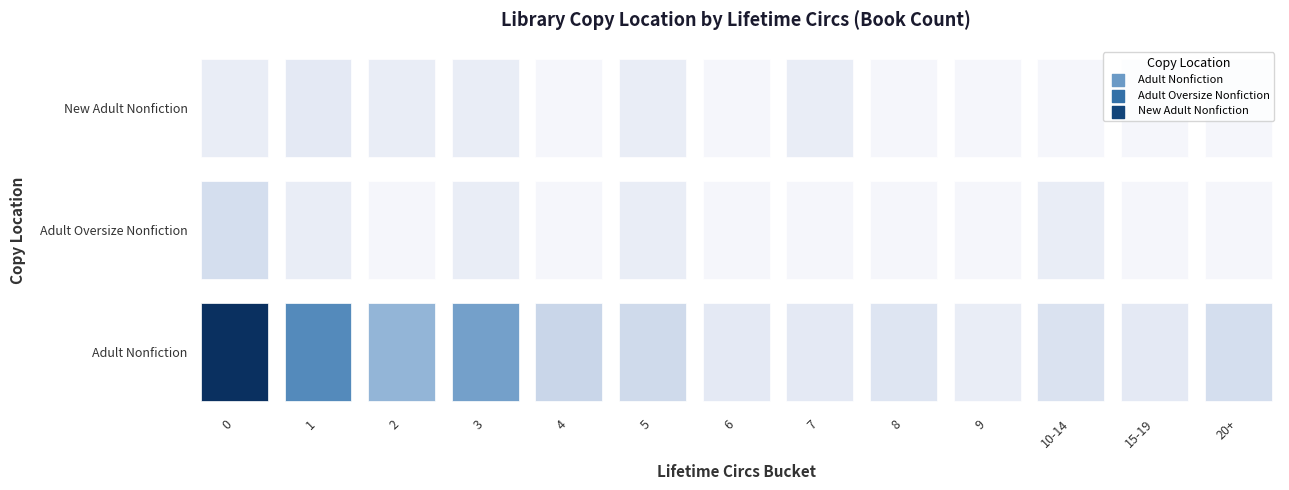

Is it true that Adult Oversize Nonfiction equals 0 at 4?

True